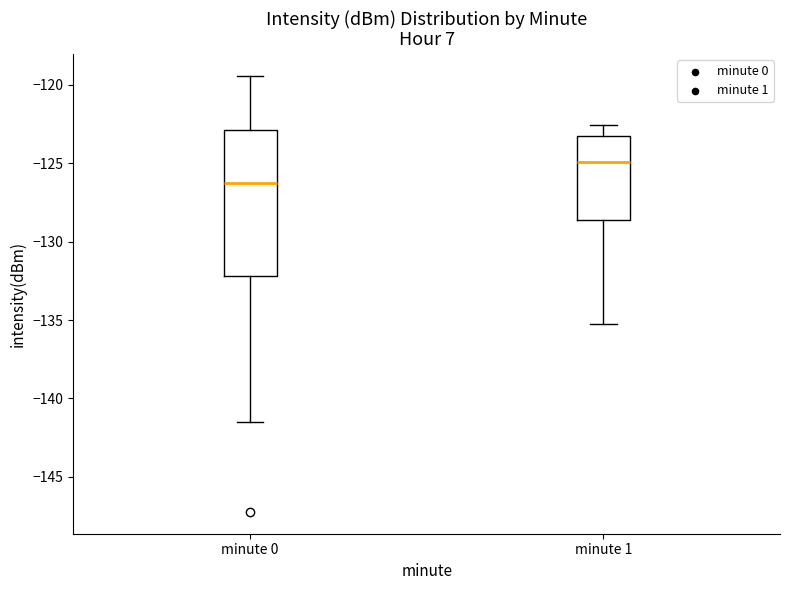

Reading left to right, read every box against the y-axis: the position of its median line, the range the box covers, and the ends of its whiskers. The values are not printed on the chart, so give them approximately, as read against the axis.

minute 0: median -126.5, box -132.0 to -123.0, whiskers -141.5 to -119.5
minute 1: median -125.0, box -128.5 to -123.0, whiskers -135.5 to -122.5